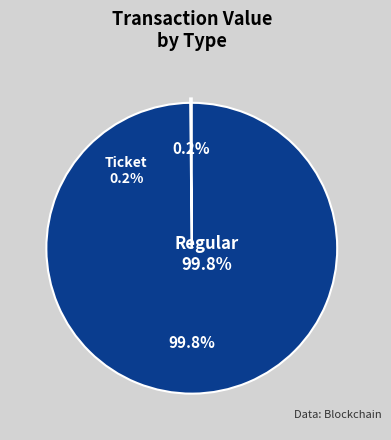

To the nearest percent, what portion does Regular represent?

100%